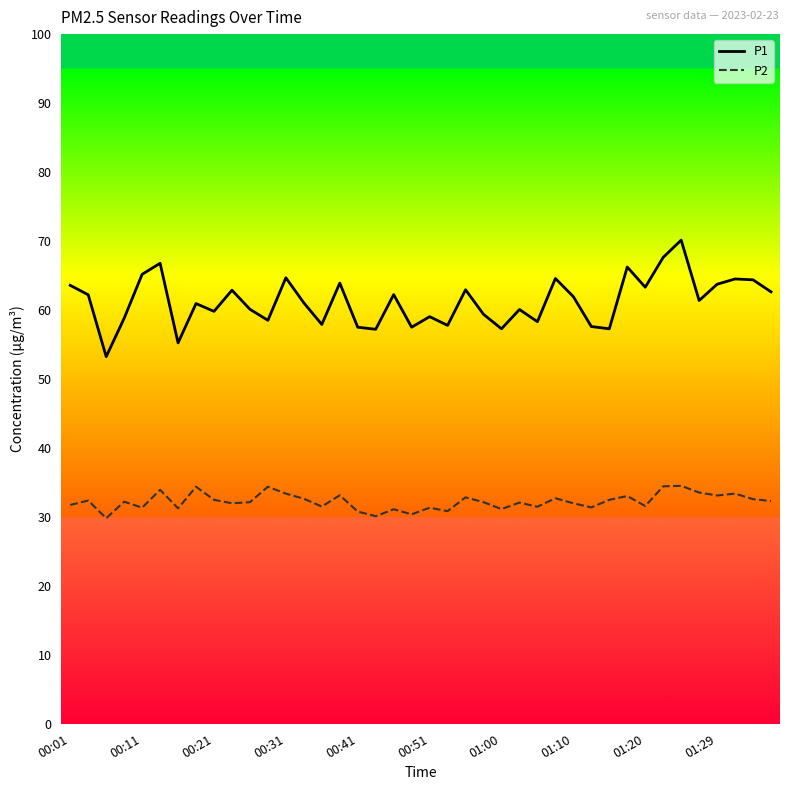

True or false: P1 and P2 cross at least once.

False